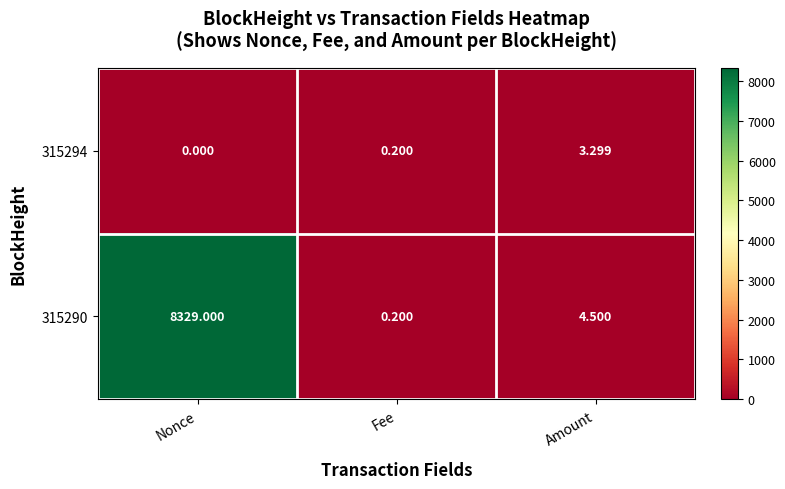

Which series changed the most between Fee and Amount?

315290